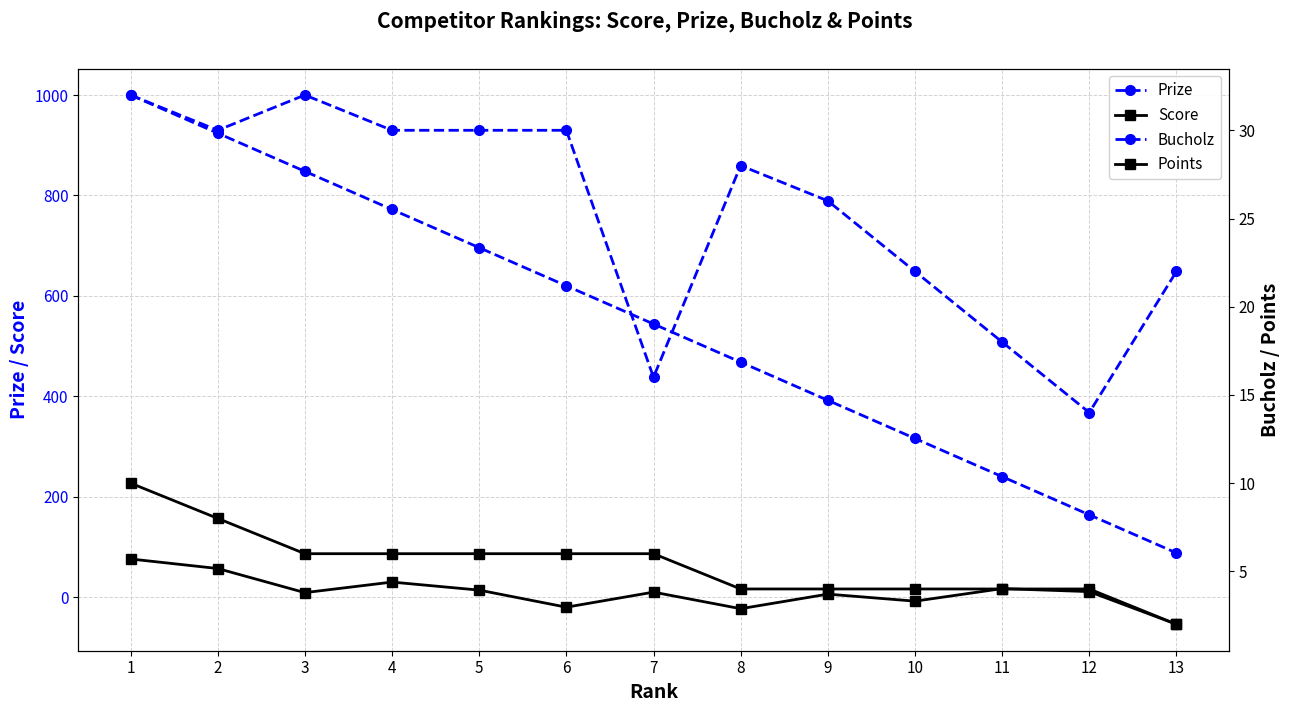

What is the difference between the highest and lowest values at 6?

640